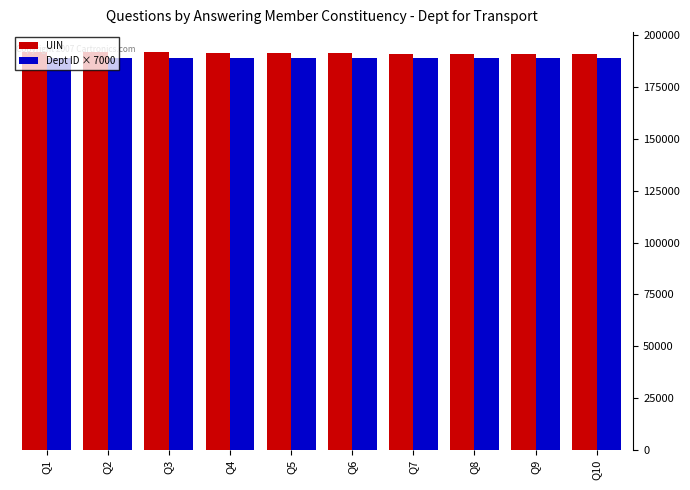

The value of Dept ID × 7000 at Q2 is 123018. True or false?

False